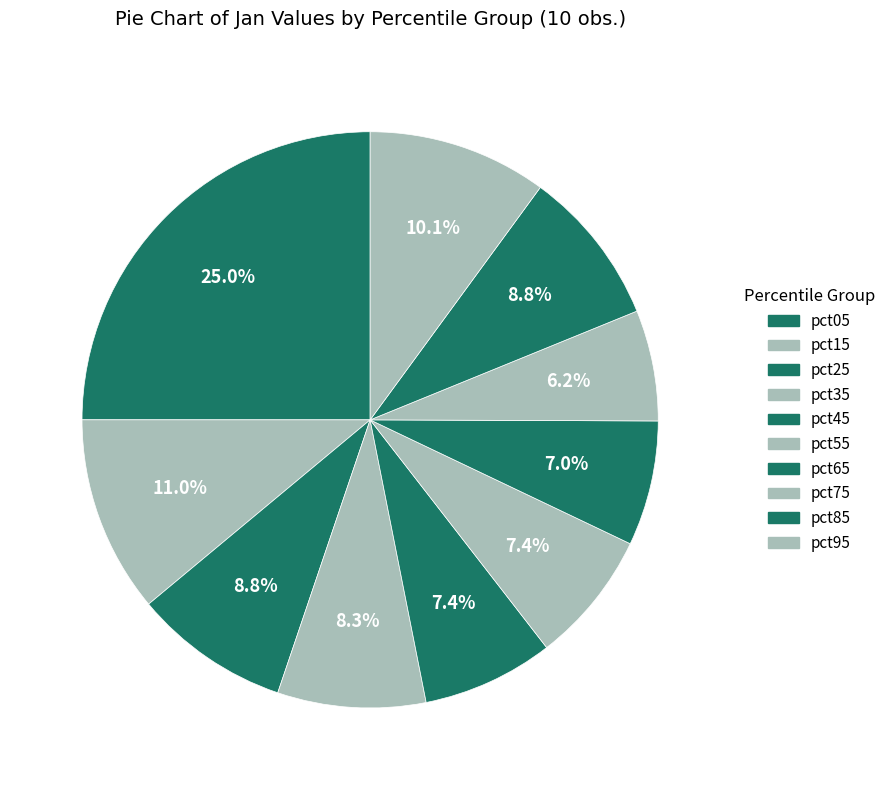

To the nearest percent, what portion does pct45 represent?

7%